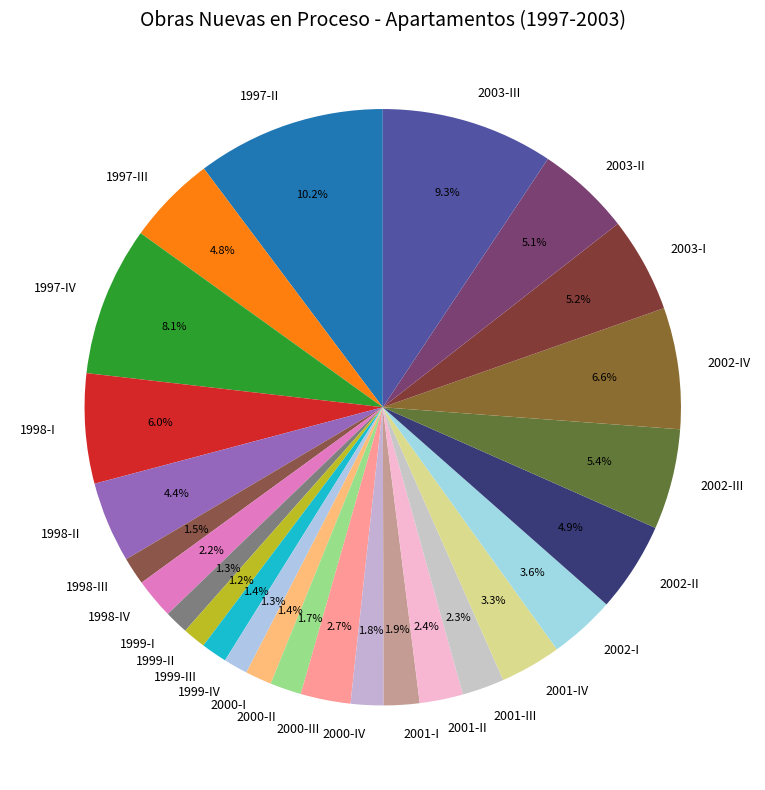

How much of the chart is everything except 2000-II?

98.3%